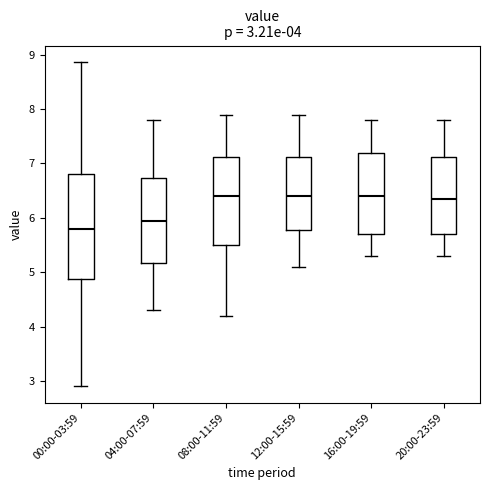

Which box is the tallest, from its lower edge to its upper edge?

00:00-03:59